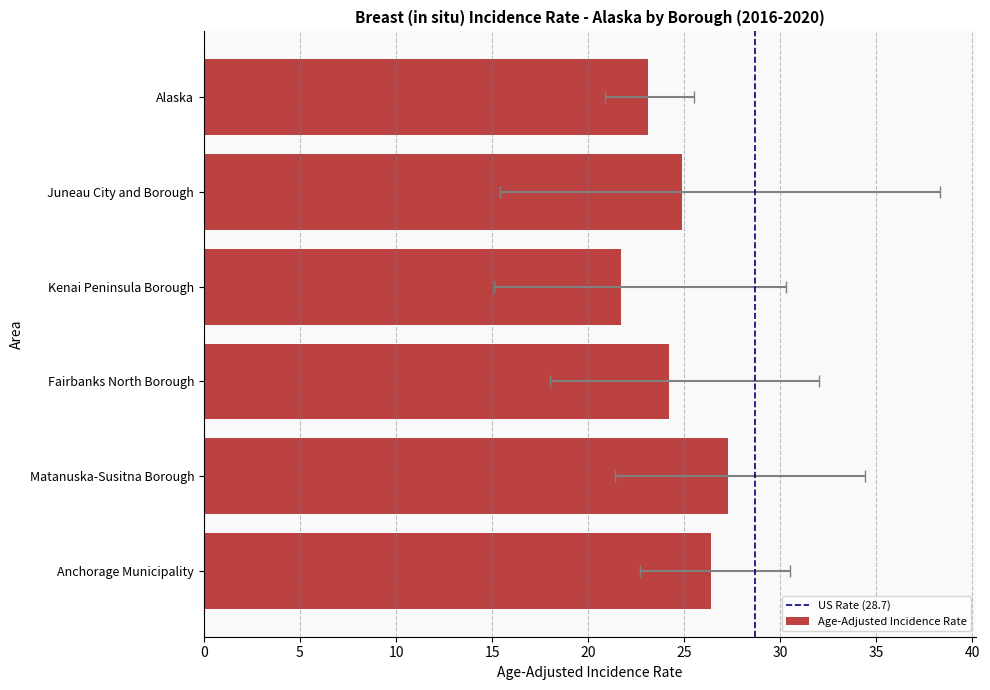

What is the average value?

24.6